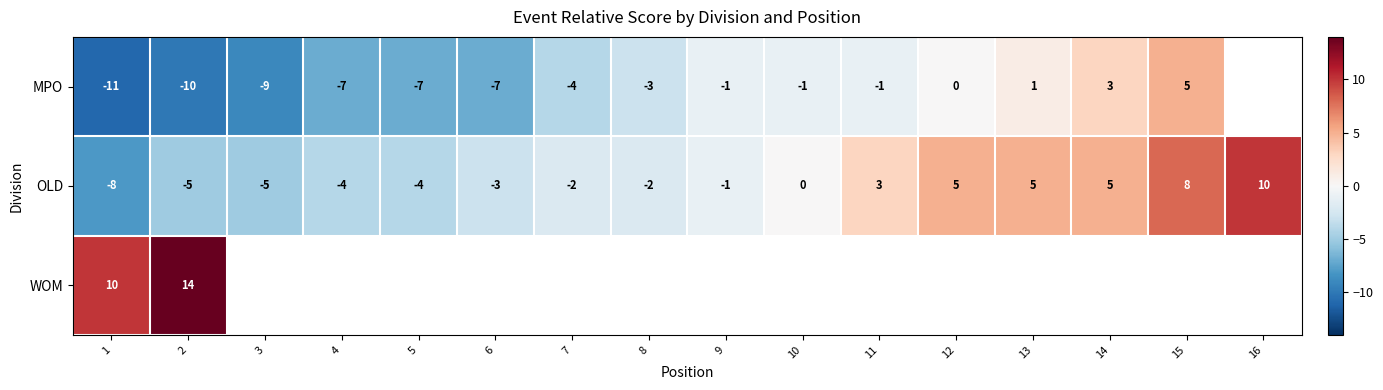

At which label does OLD reach its peak?

16